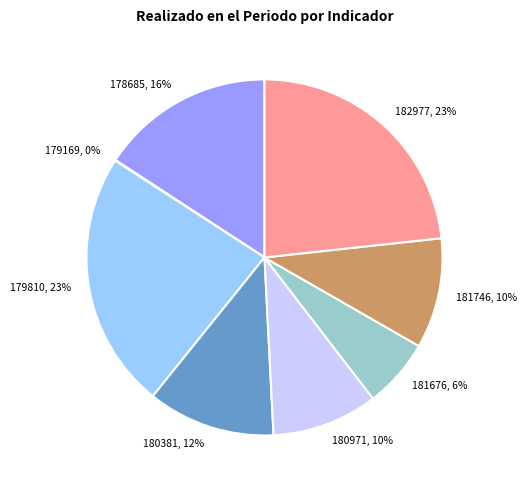

To the nearest percent, what is the average slice percentage?

12%